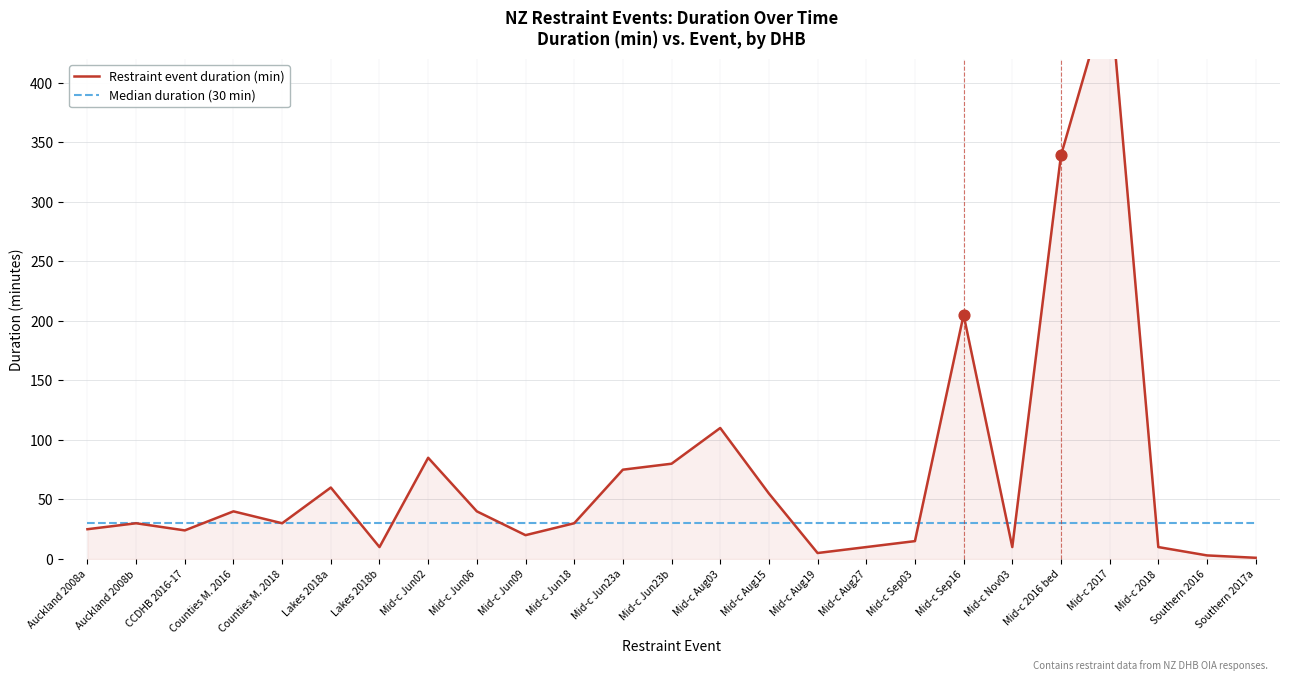

What is the total value across all series at Southern 2017a?

31